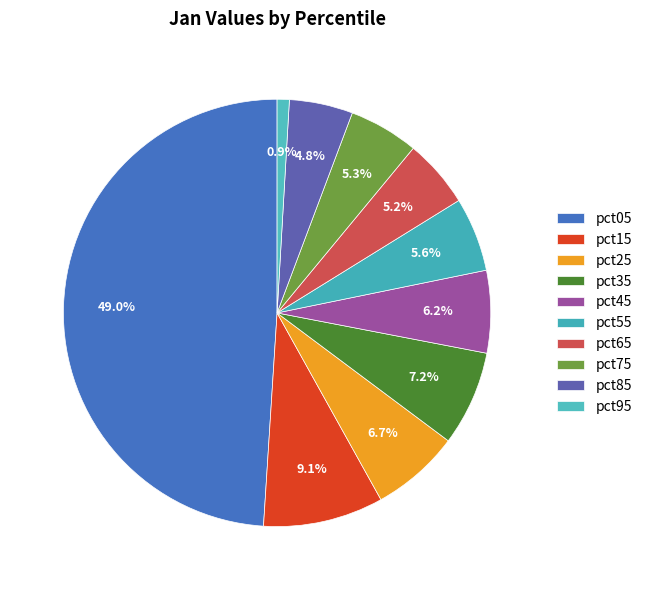

How many slices are in this pie chart?

10